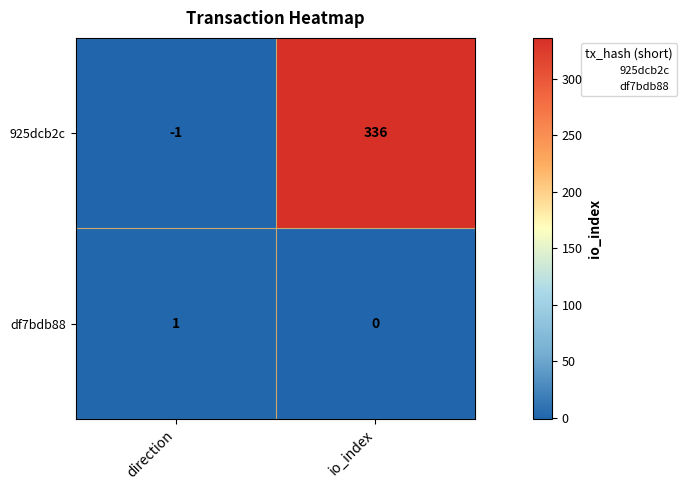

List the series in order of their peak value, lowest first.

df7bdb88, 925dcb2c